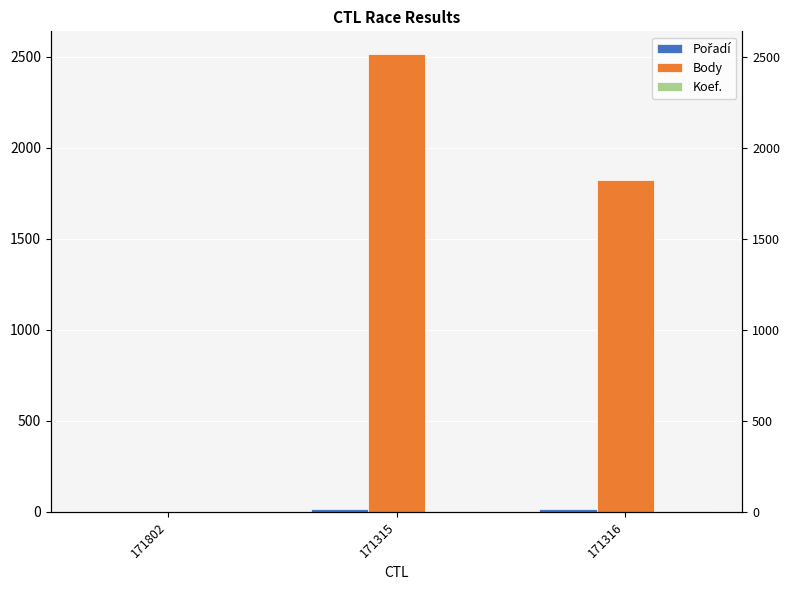

What position from the right is 171315?

2